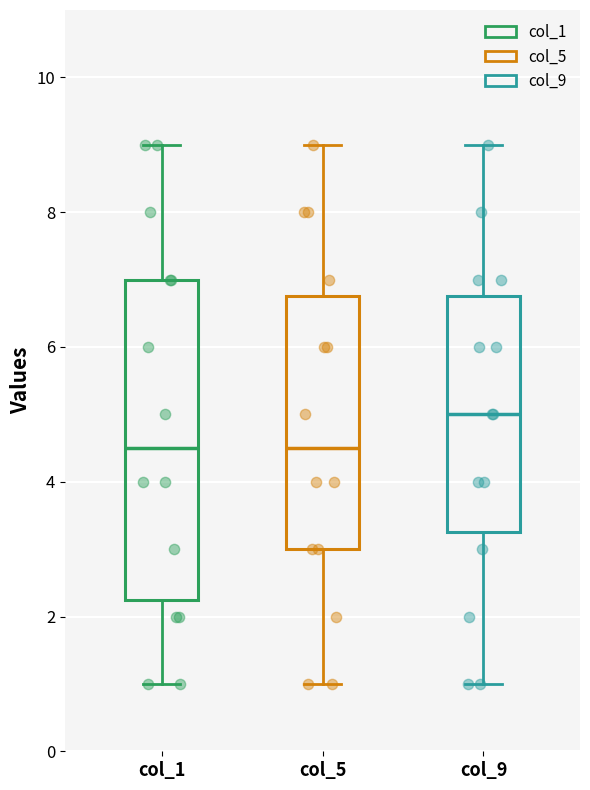

Reading left to right, read every box against the y-axis: the position of its median line, the range the box covers, and the ends of its whiskers. The values are not printed on the chart, so give them approximately, as read against the axis.

col_1: median 4.6, box 2.2 to 7.0, whiskers 1.0 to 9.0
col_5: median 4.6, box 3.0 to 6.8, whiskers 1.0 to 9.0
col_9: median 5.0, box 3.2 to 6.8, whiskers 1.0 to 9.0